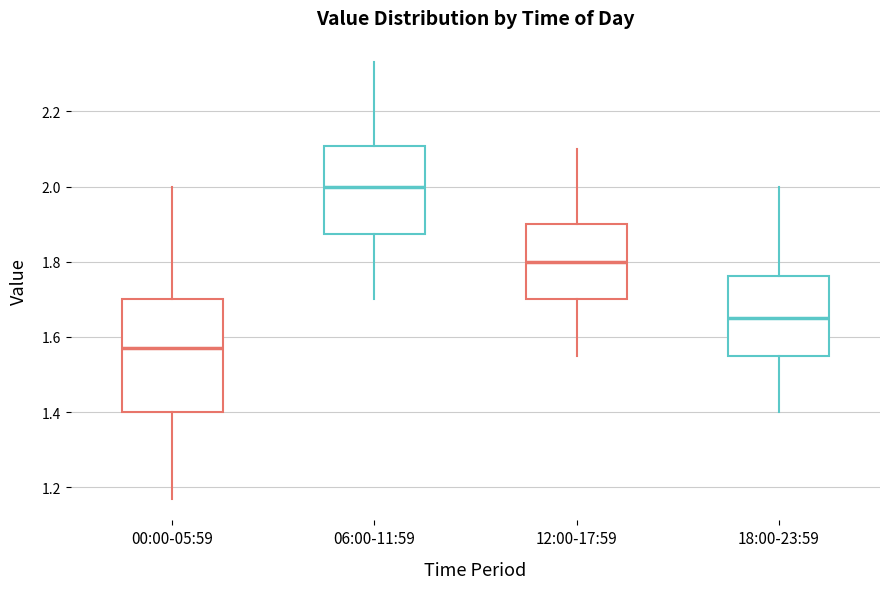

Comparing the boxes themselves (not the whiskers), which one is the tallest?

00:00-05:59